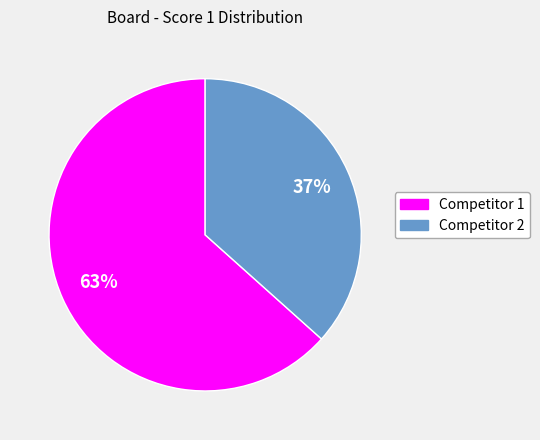

To the nearest percent, what is the average slice percentage?

50%